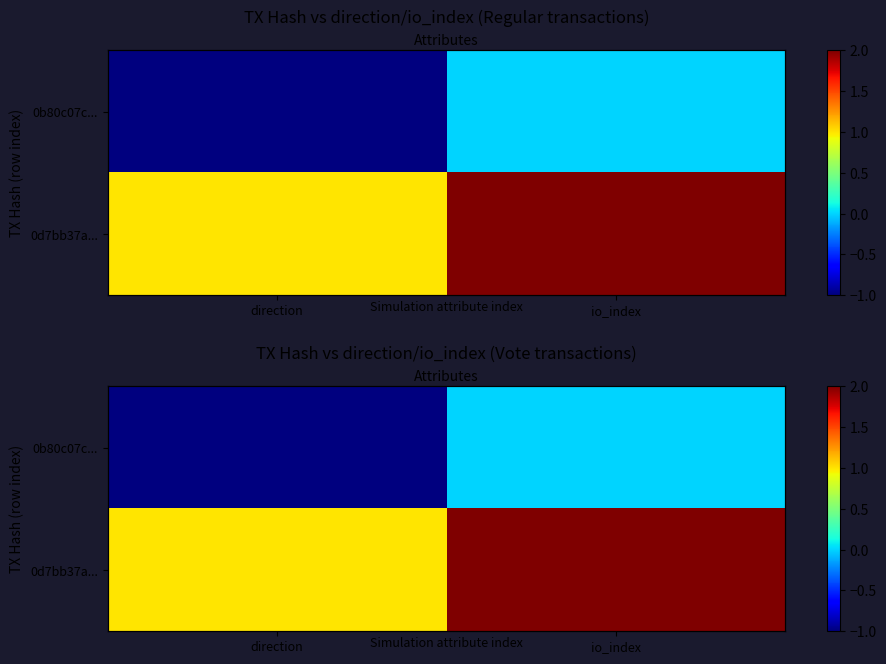

At io_index, list the series in order from smallest to largest.

0b80c07c..., 0d7bb37a...